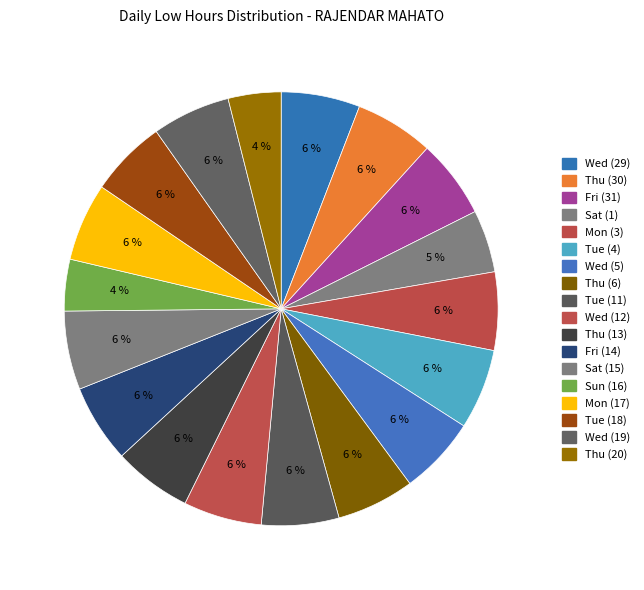

How many segments does this pie chart have?

18